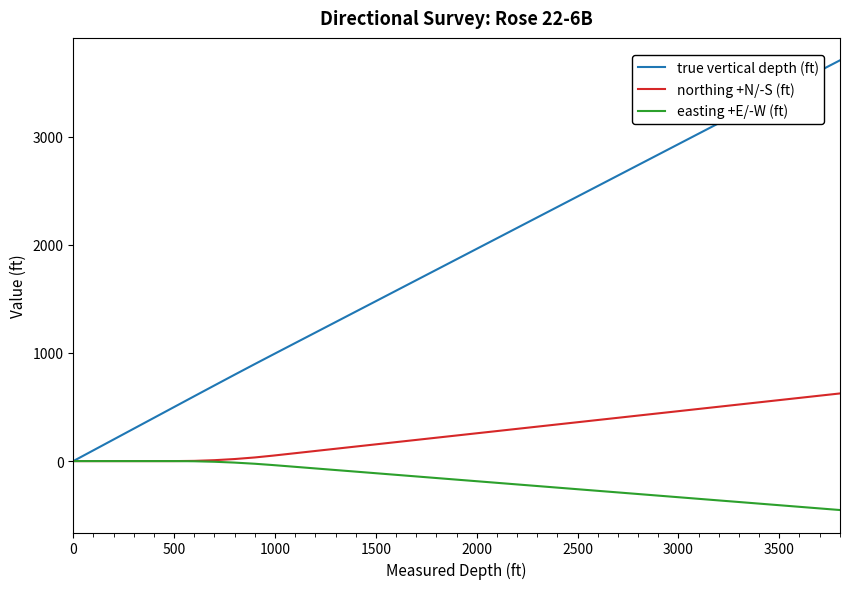

Which series has the widest spread of values?

true vertical depth (ft)